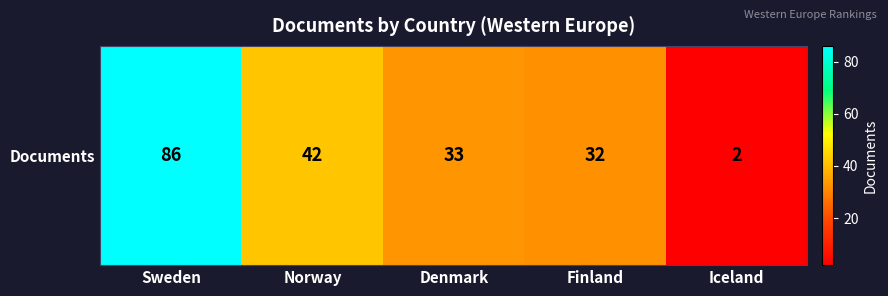

True or false: the data shows 57 at Norway.

False